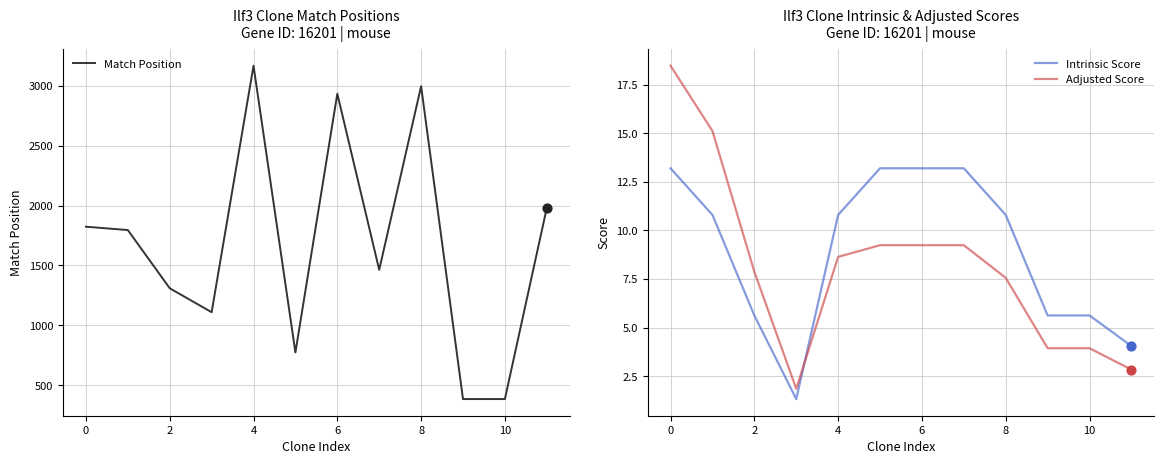

Which series ends up on top after the final intersection of Intrinsic Score and Adjusted Score?

Intrinsic Score